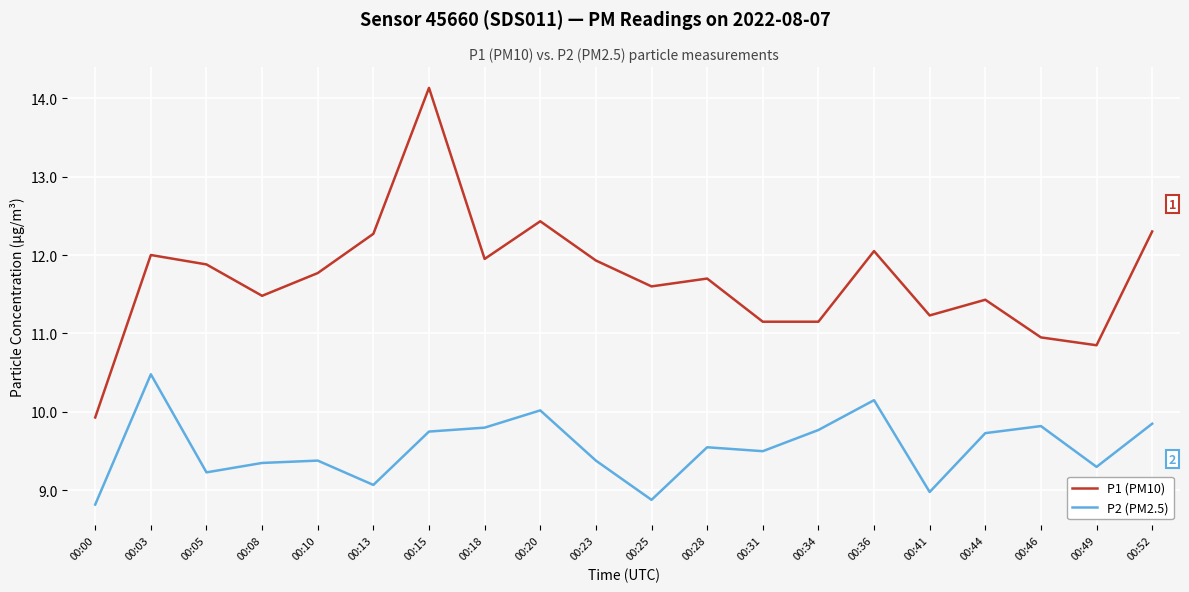

What is the smallest value displayed?

8.8